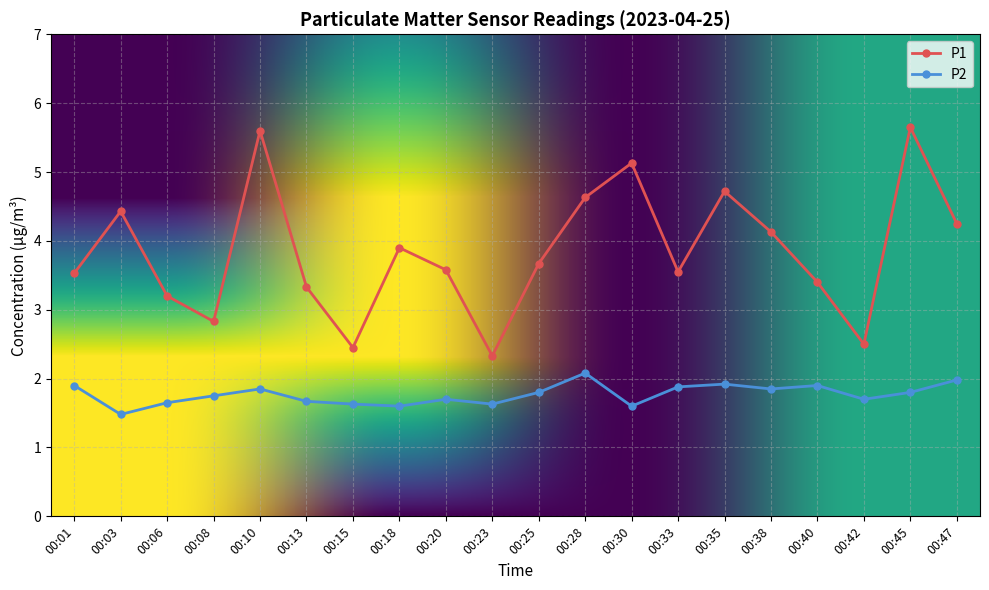

Rank the series by their average value, from lowest to highest.

P2, P1